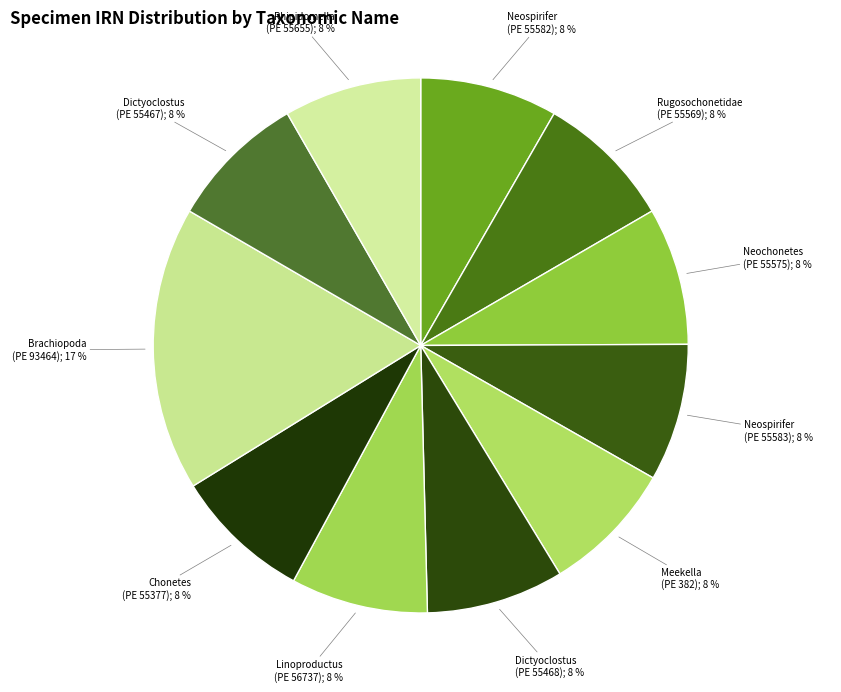

Which category has the smallest portion of the pie?

Meekella
(PE 382)